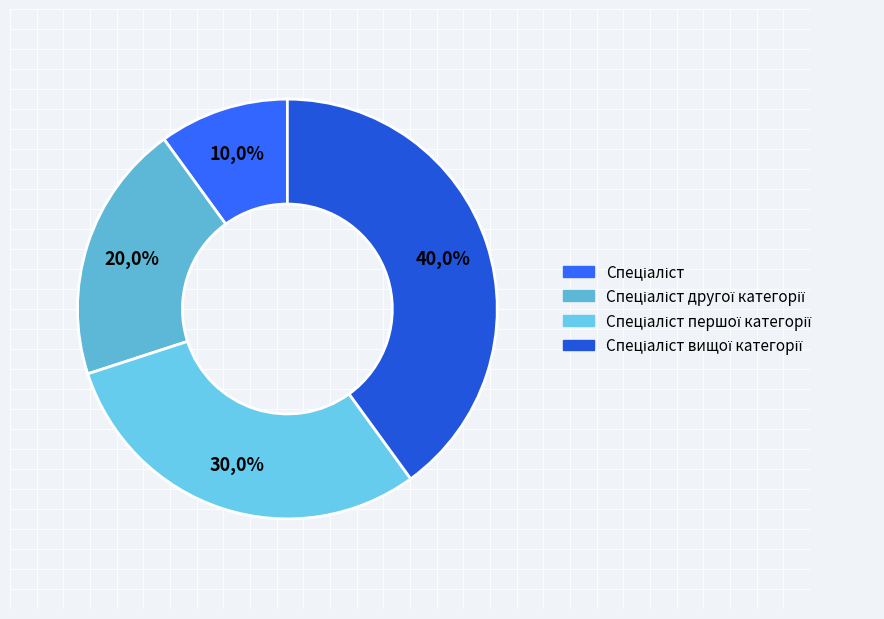

What is the ratio of the value at Спеціаліст другої категорії to the value at Спеціаліст першої категорії?

0.7